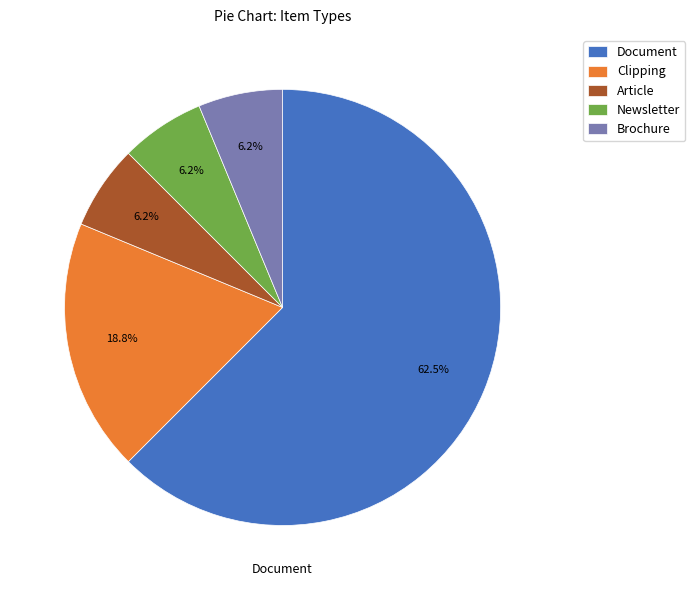

What percentage is the Clipping slice, to the nearest percent?

19%